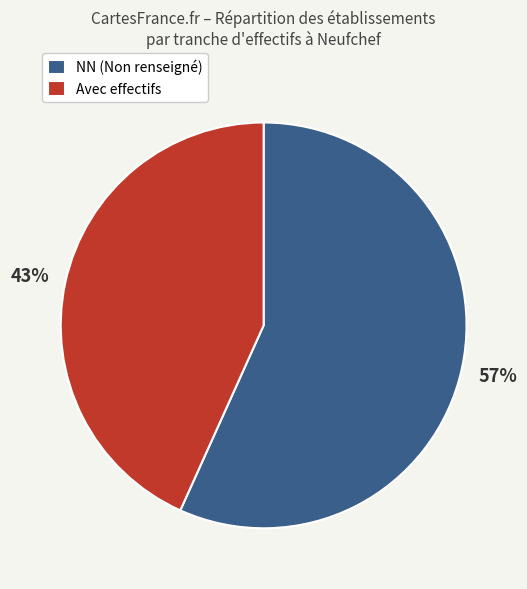

Which has a higher value, Avec effectifs or NN (Non renseigné)?

NN (Non renseigné)